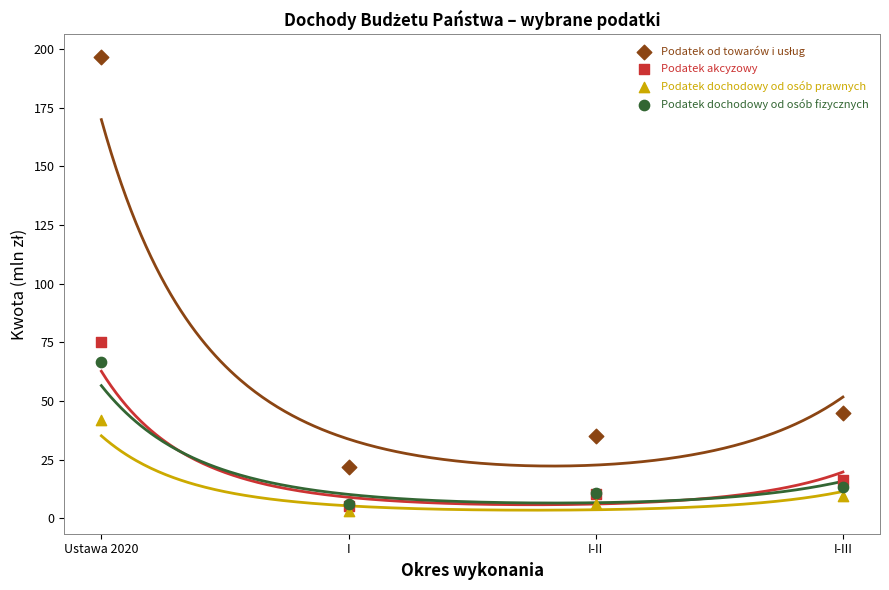

Across all series, what Y value is closest to 99?

75.1